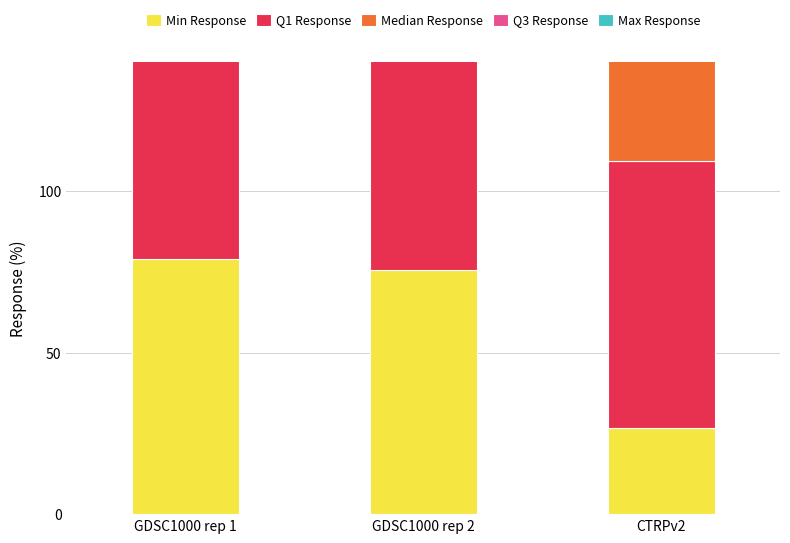

What is the minimum value for Min Response?

26.8